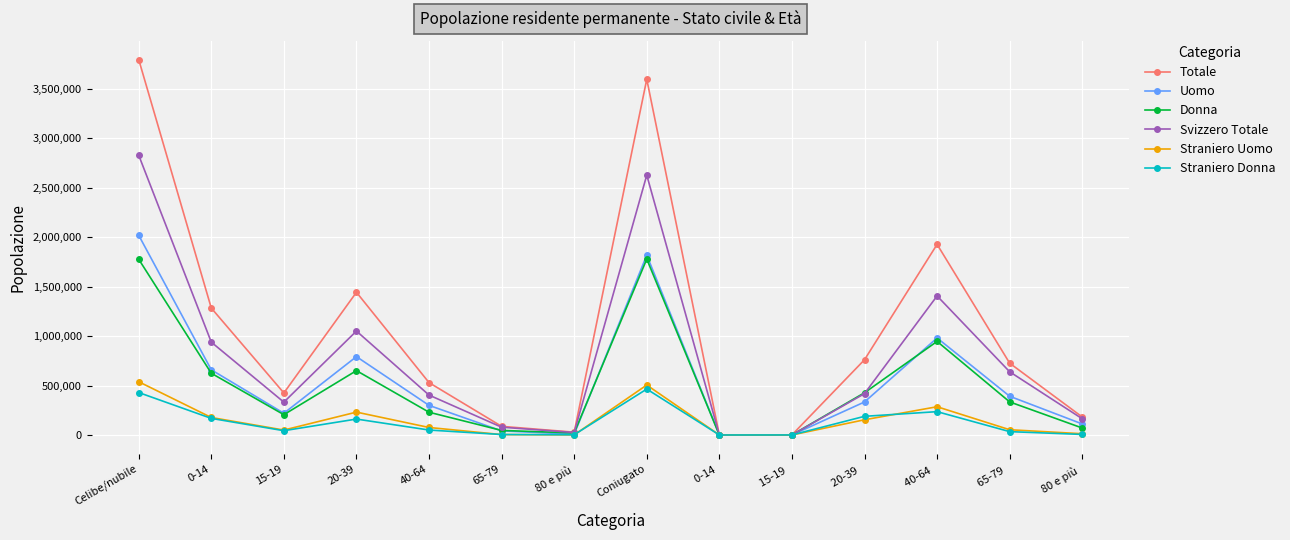

How many interior local valleys does the Straniero Uomo series have?

3